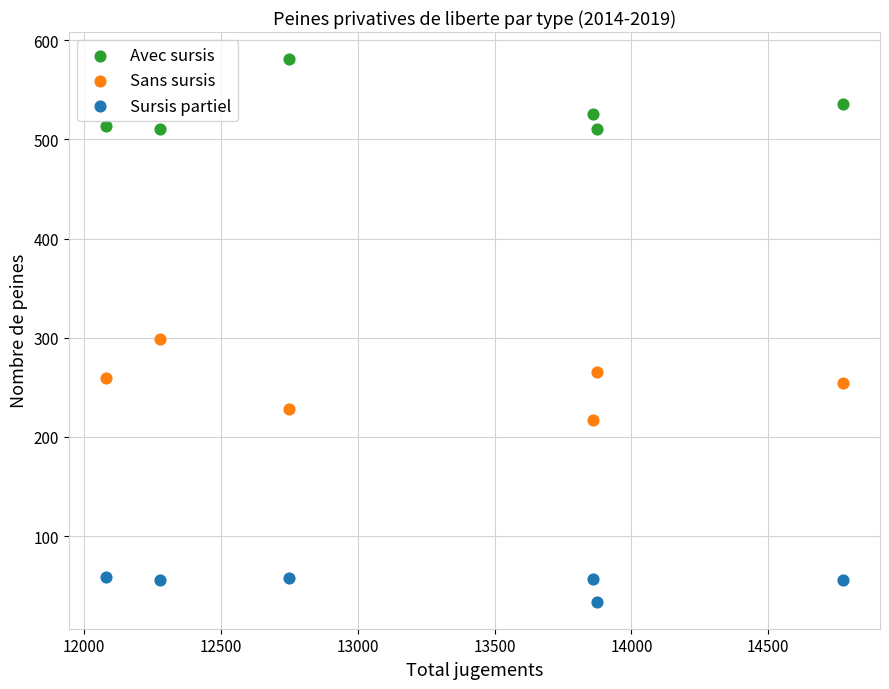

Which series contains the highest Y value?

Avec sursis